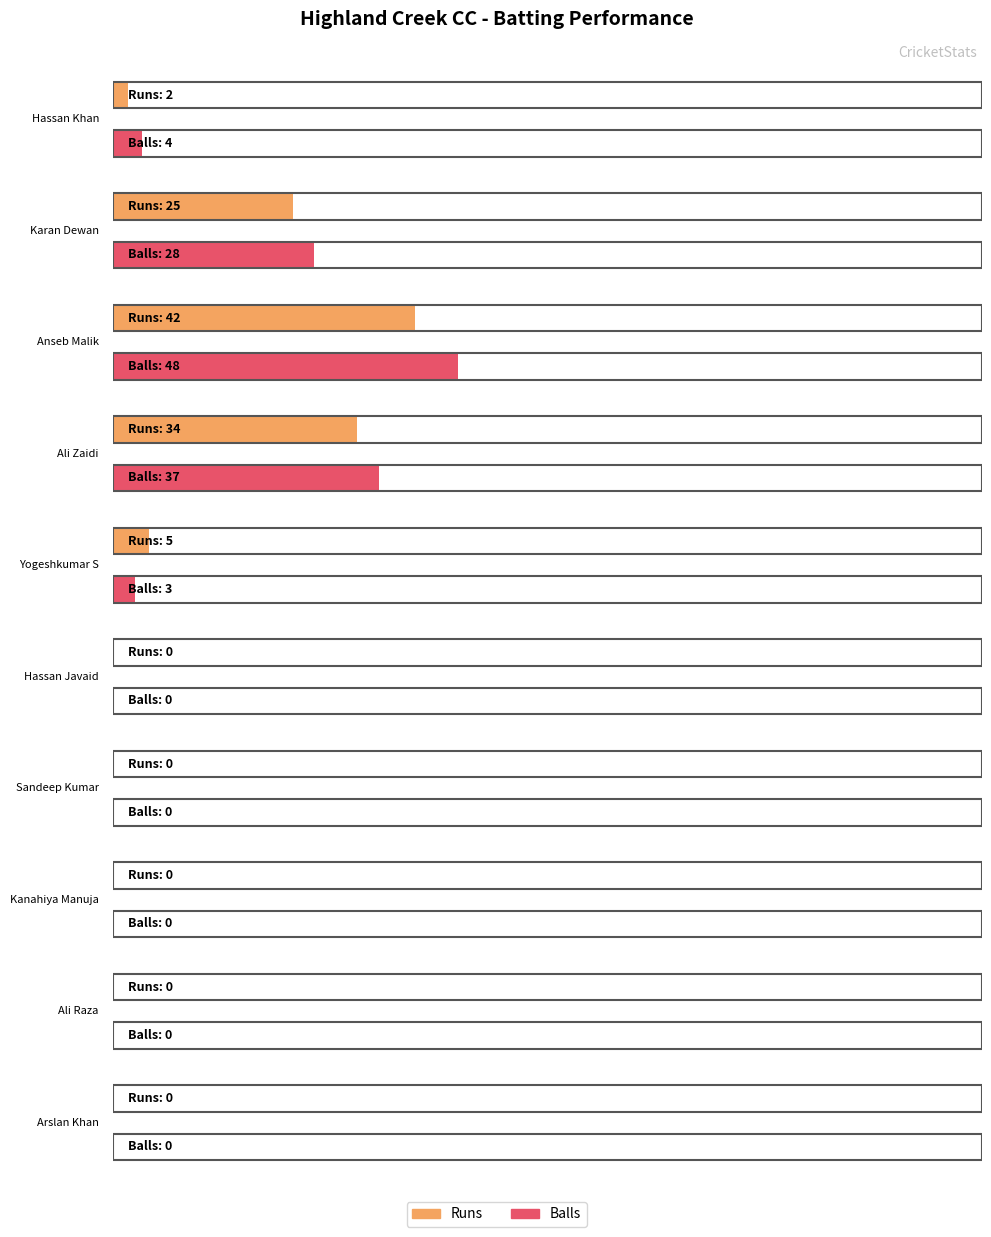

What are all the series names shown in the legend?

Runs, Balls